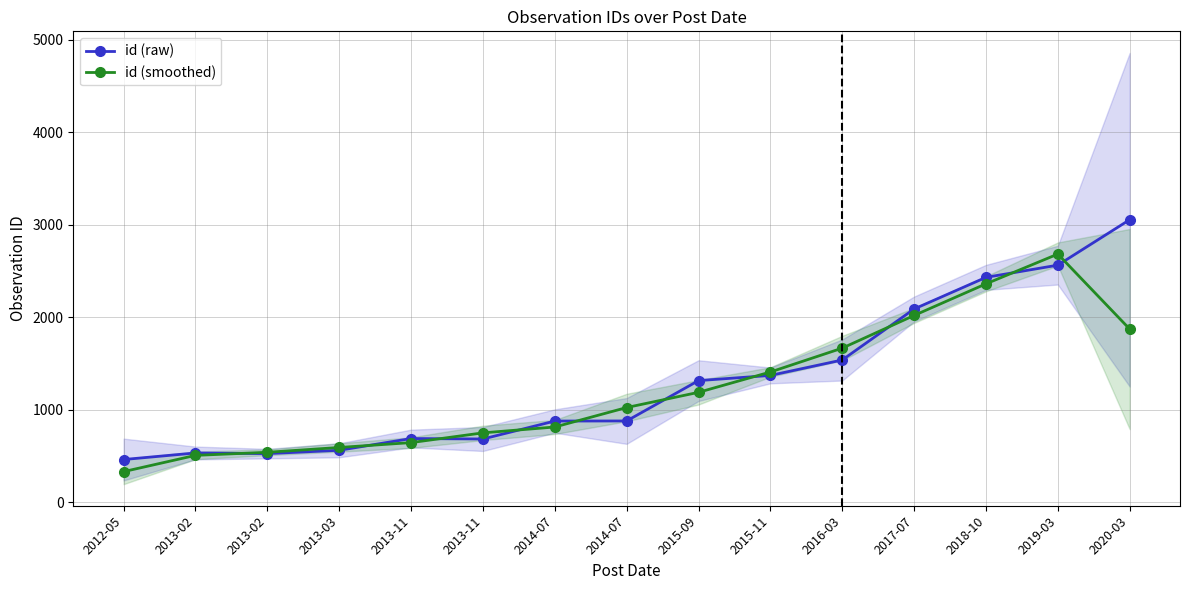

Reading left to right, list all the values displayed in this chart.

id (raw): 463.0	534.0	527.0	563.0	690.0	685.0	879.0	880.0	1316.0	1372.0	1539.0	2090.0	2432.0	2564.0	3055.0
id (smoothed): 332.3	508.0	541.3	593.3	646.0	751.3	814.7	1025.0	1189.3	1409.0	1667.0	2020.3	2362.0	2683.7	1873.0